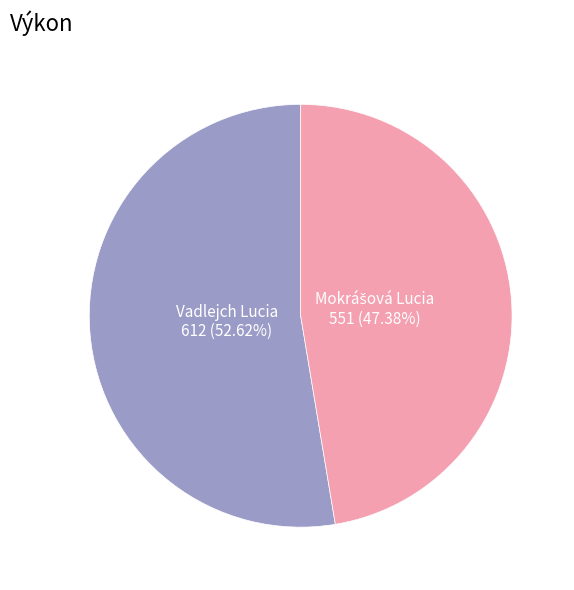

Is there any slice that represents more than half of the pie?

Yes